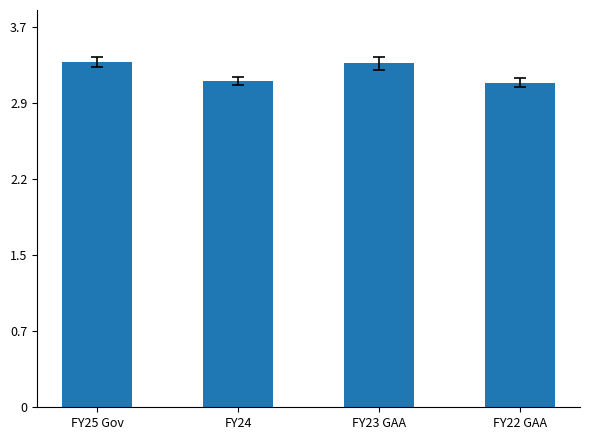

Does the chart contain any negative values?

No